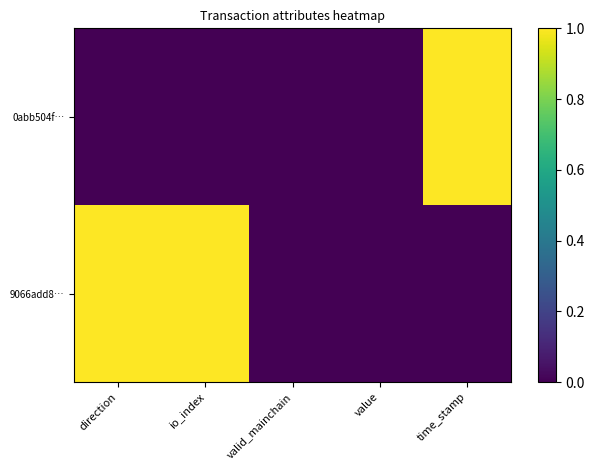

Rank the series by their maximum value, from highest to lowest.

0abb504f…, 9066add8…